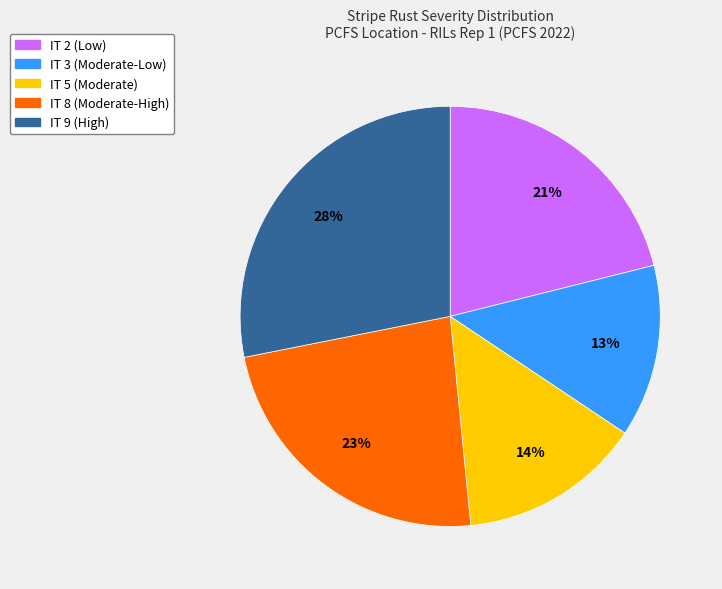

To the nearest percent, what is the average slice percentage?

20%